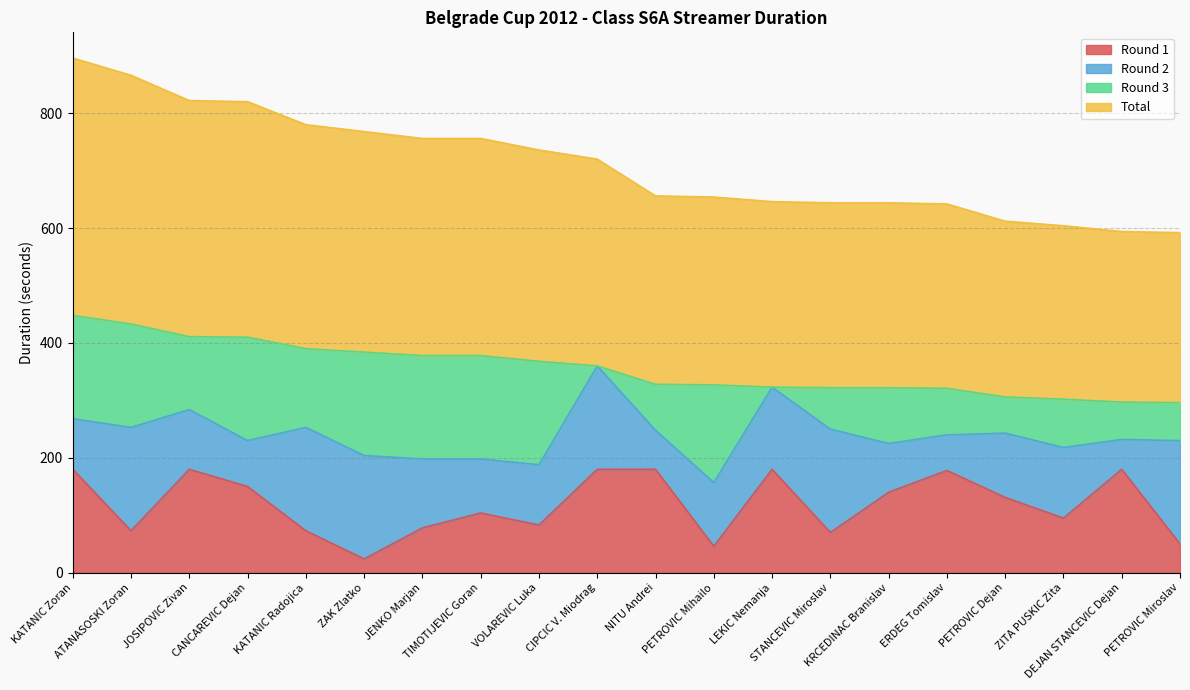

What is the minimum value shown in the chart?

24